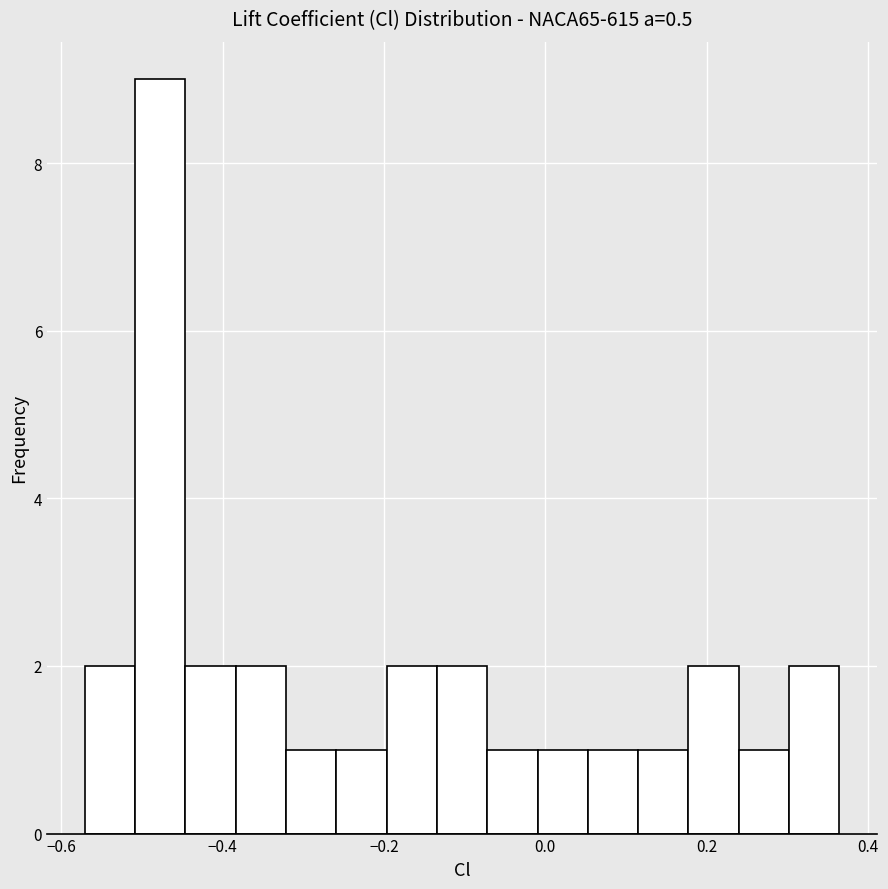

Read against the x-axis, roughly where is the centre of the tallest bar?

-0.48